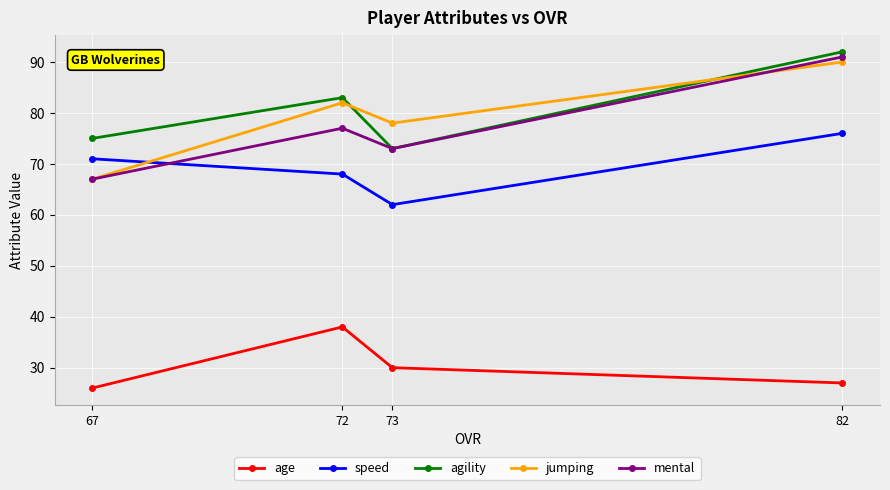

The age series shows 30 at 73. True or false?

True